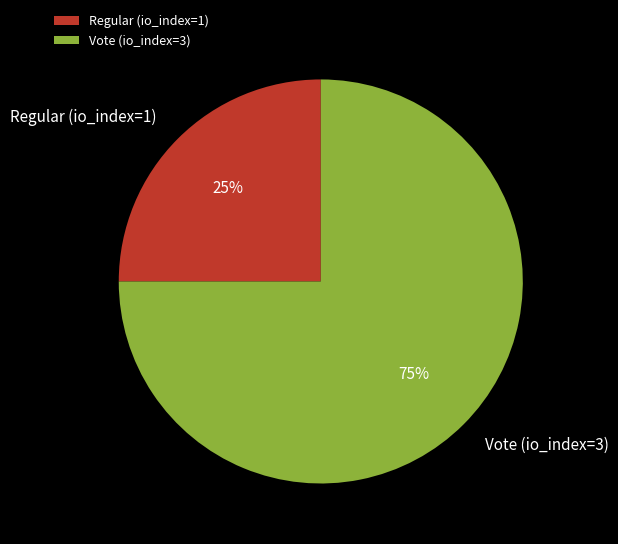

Is the sum of Regular (io_index=1) and Vote (io_index=3) greater than half?

Yes